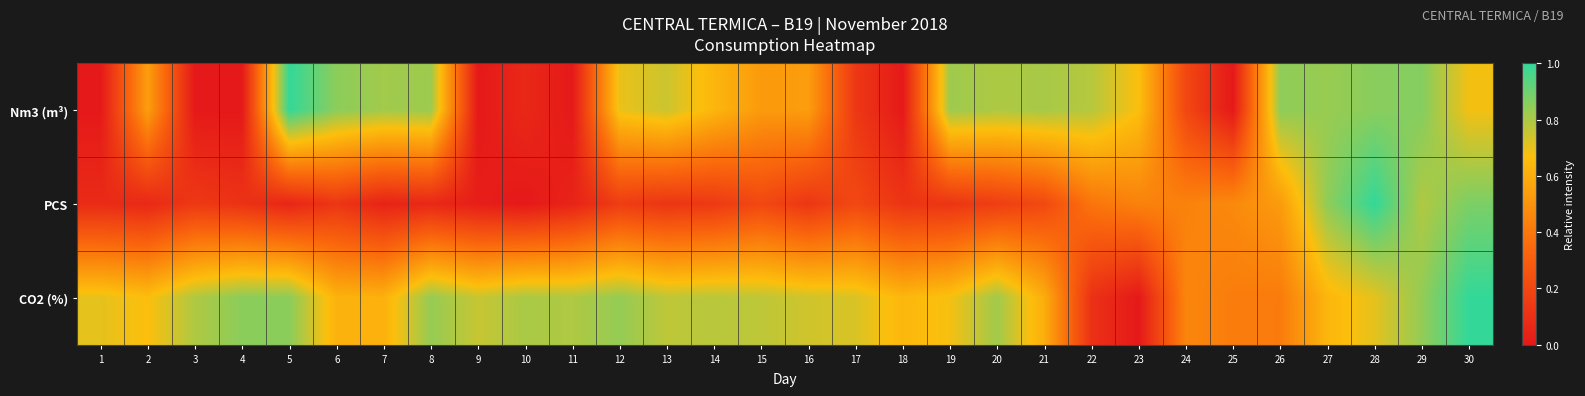

Reading left to right, transcribe all the data shown in this chart.

Nm3 (m³): 1=0.0	2=0.5	3=0.0	4=0.0	5=1.0	6=0.9	7=0.8	8=0.8	9=0.0	10=0.1	11=0.0	12=0.7	13=0.7	14=0.6	15=0.5	16=0.5	17=0.1	18=0.0	19=0.8	20=0.8	21=0.8	22=0.8	23=0.7	24=0.2	25=0.0	26=0.8	27=0.8	28=0.9	29=0.9	30=0.7
PCS: 1=0.1	2=0.1	3=0.1	4=0.1	5=0.1	6=0.1	7=0.0	8=0.1	9=0.0	10=0.0	11=0.0	12=0.2	13=0.1	14=0.1	15=0.2	16=0.1	17=0.2	18=0.1	19=0.1	20=0.2	21=0.2	22=0.4	23=0.4	24=0.4	25=0.5	26=0.5	27=0.8	28=1.0	29=0.8	30=0.9
CO2 (%): 1=0.7	2=0.7	3=0.8	4=0.9	5=0.9	6=0.6	7=0.6	8=0.8	9=0.8	10=0.8	11=0.8	12=0.8	13=0.8	14=0.8	15=0.8	16=0.7	17=0.7	18=0.6	19=0.7	20=0.8	21=0.6	22=0.1	23=0.0	24=0.5	25=0.4	26=0.4	27=0.6	28=0.7	29=0.8	30=1.0